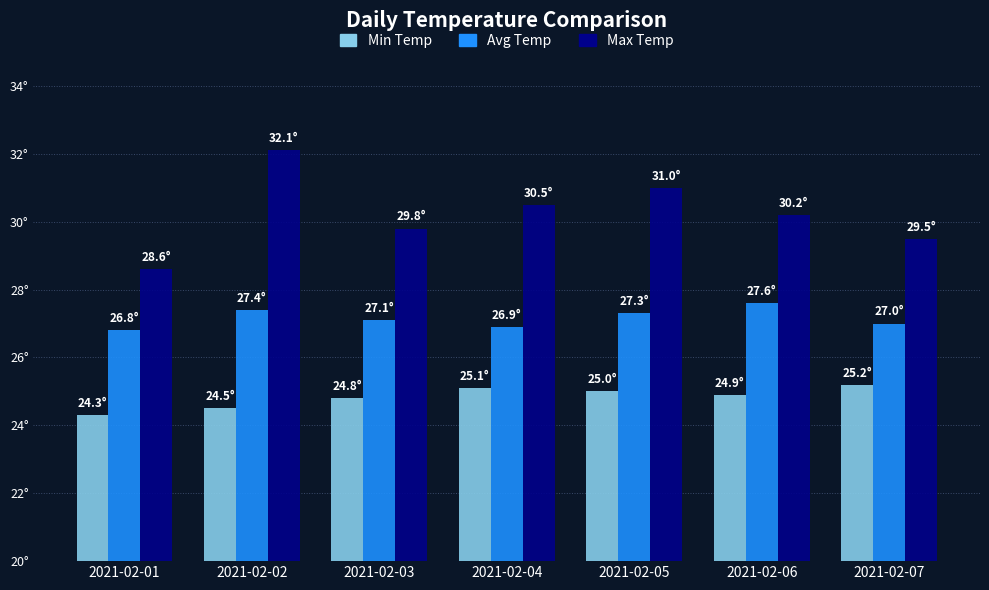

What are all the series names shown in the legend?

Min Temp, Avg Temp, Max Temp